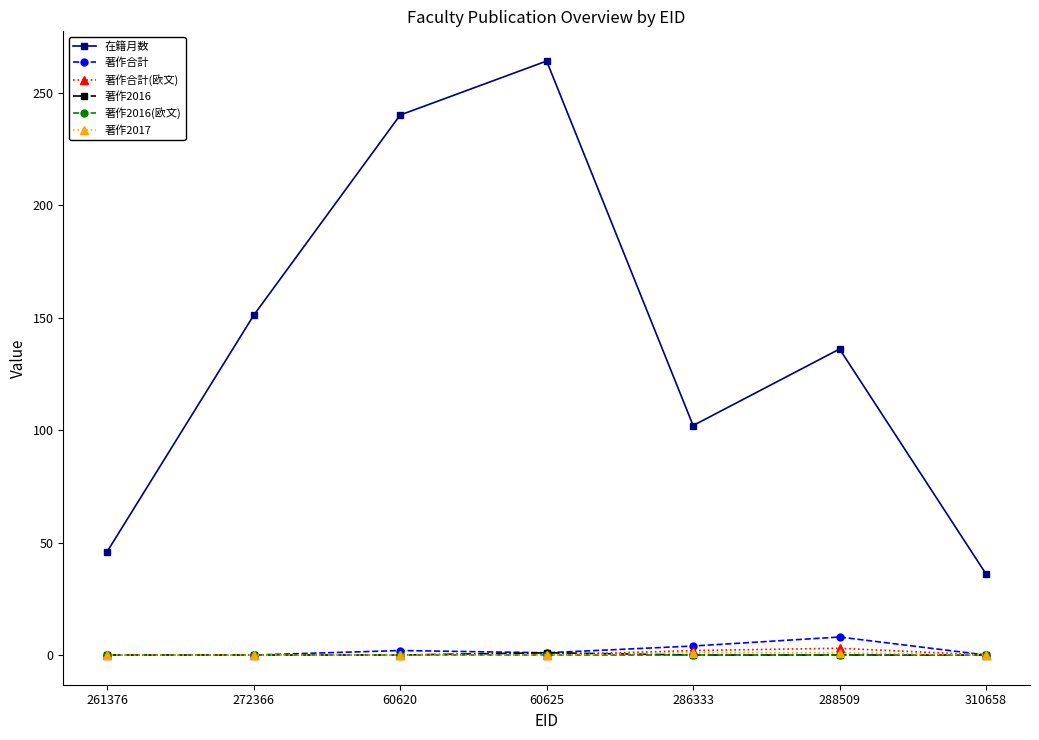

Count the number of data series in this chart.

6